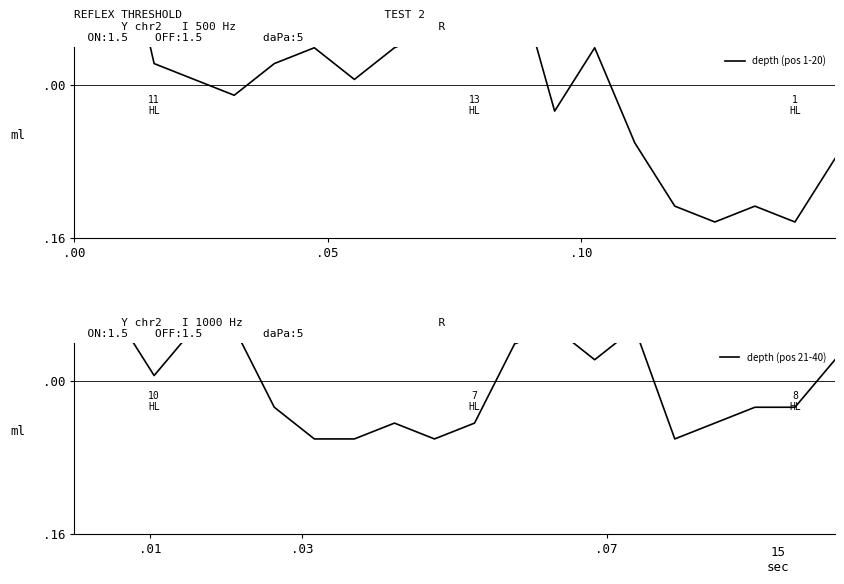

List the series in order of their peak value, highest first.

depth (pos 1-20), depth (pos 21-40)